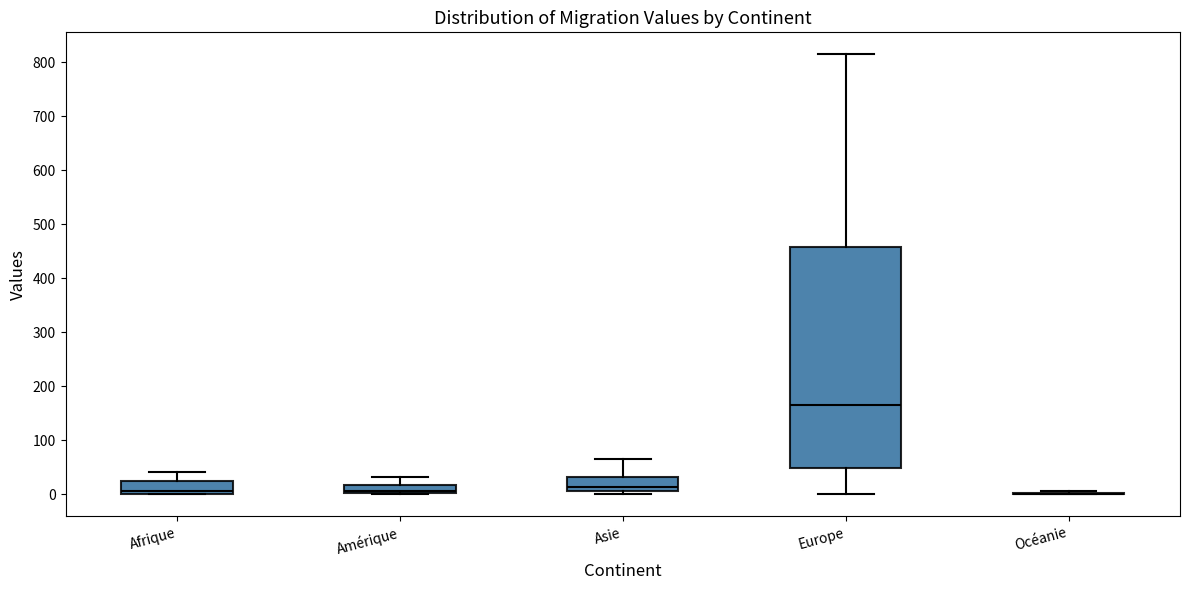

Reading left to right, transcribe this box plot: for each box, give where its median line is, the range the box spans, and where its two whiskers end, as read against the y-axis. The values are not printed on the chart, so give them approximately, as read against the axis.

Afrique: median 10, box 0 to 20, whiskers 0 to 40
Amérique: median 10, box 0 to 20, whiskers 0 to 30
Asie: median 10 (just above the box's lower edge), box 10 to 30, whiskers 0 to 70
Europe: median 170, box 50 to 460, whiskers 0 to 820
Océanie: box collapsed to a line at 0, whiskers 0 to 10